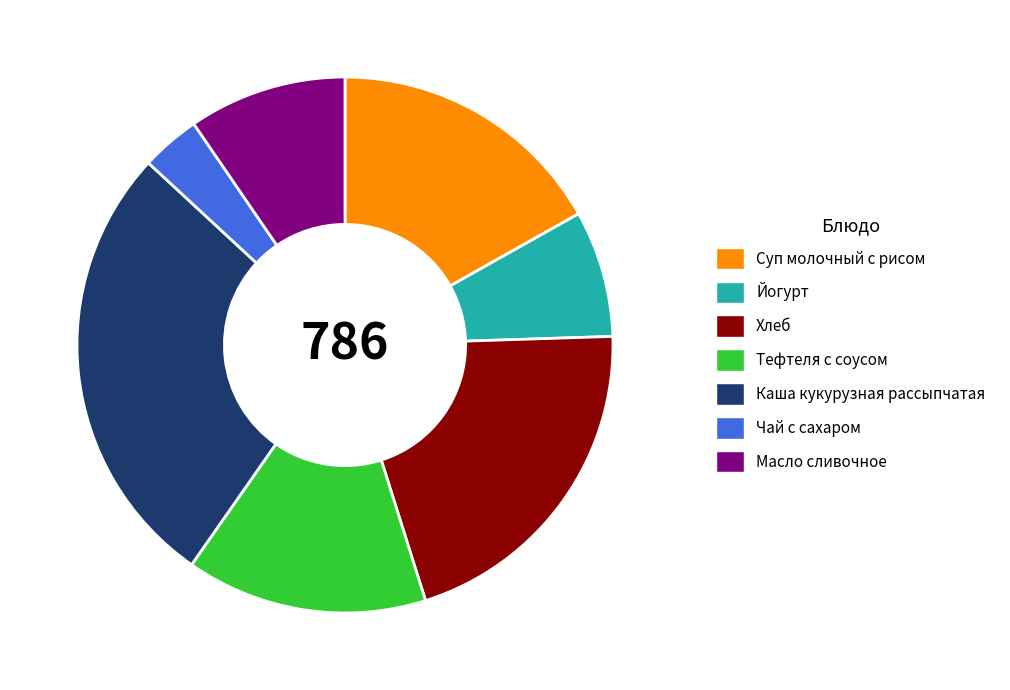

Which category has the biggest portion of the pie?

Каша кукурузная рассыпчатая